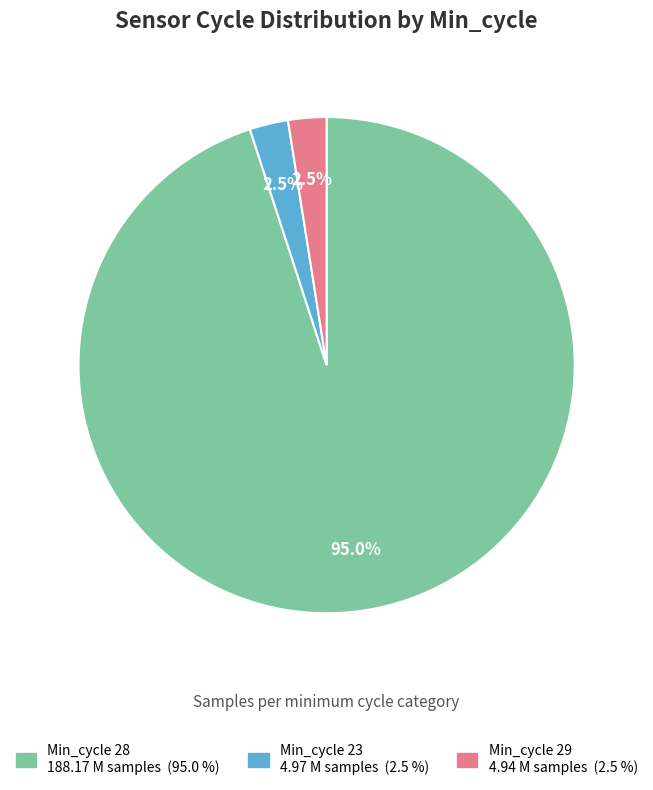

Does any single category account for the majority?

Yes